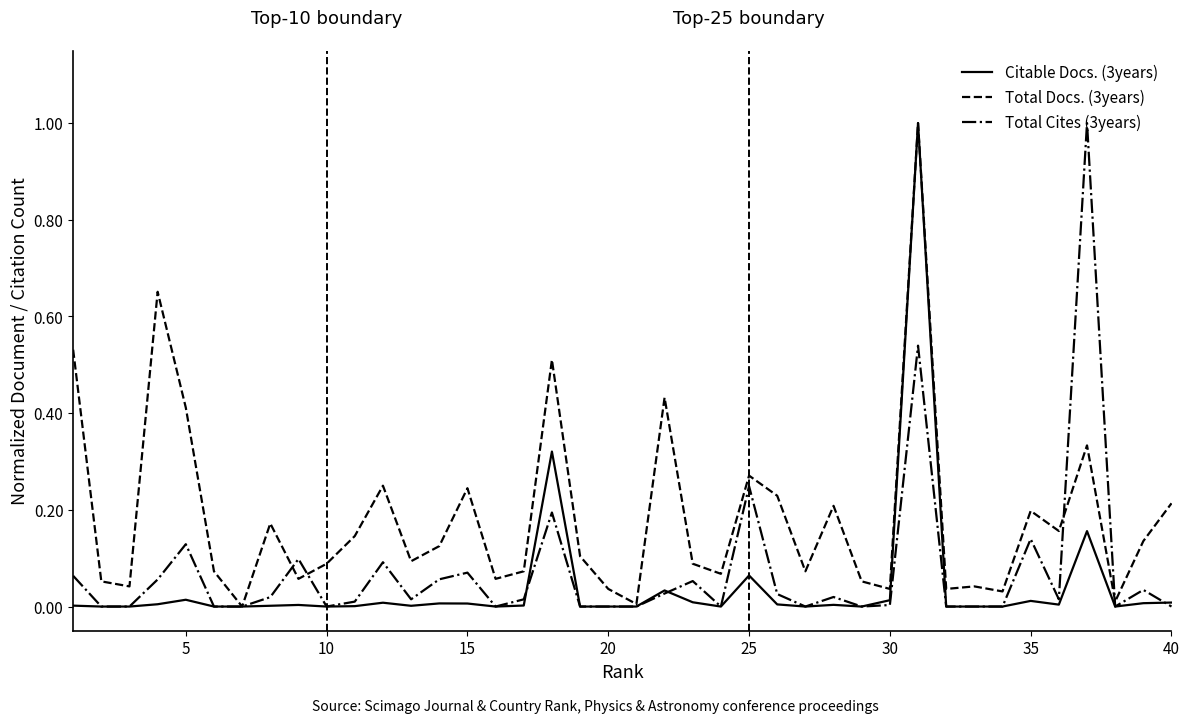

List the series in order of their overall mean, highest first.

Total Docs. (3years), Total Cites (3years), Citable Docs. (3years)